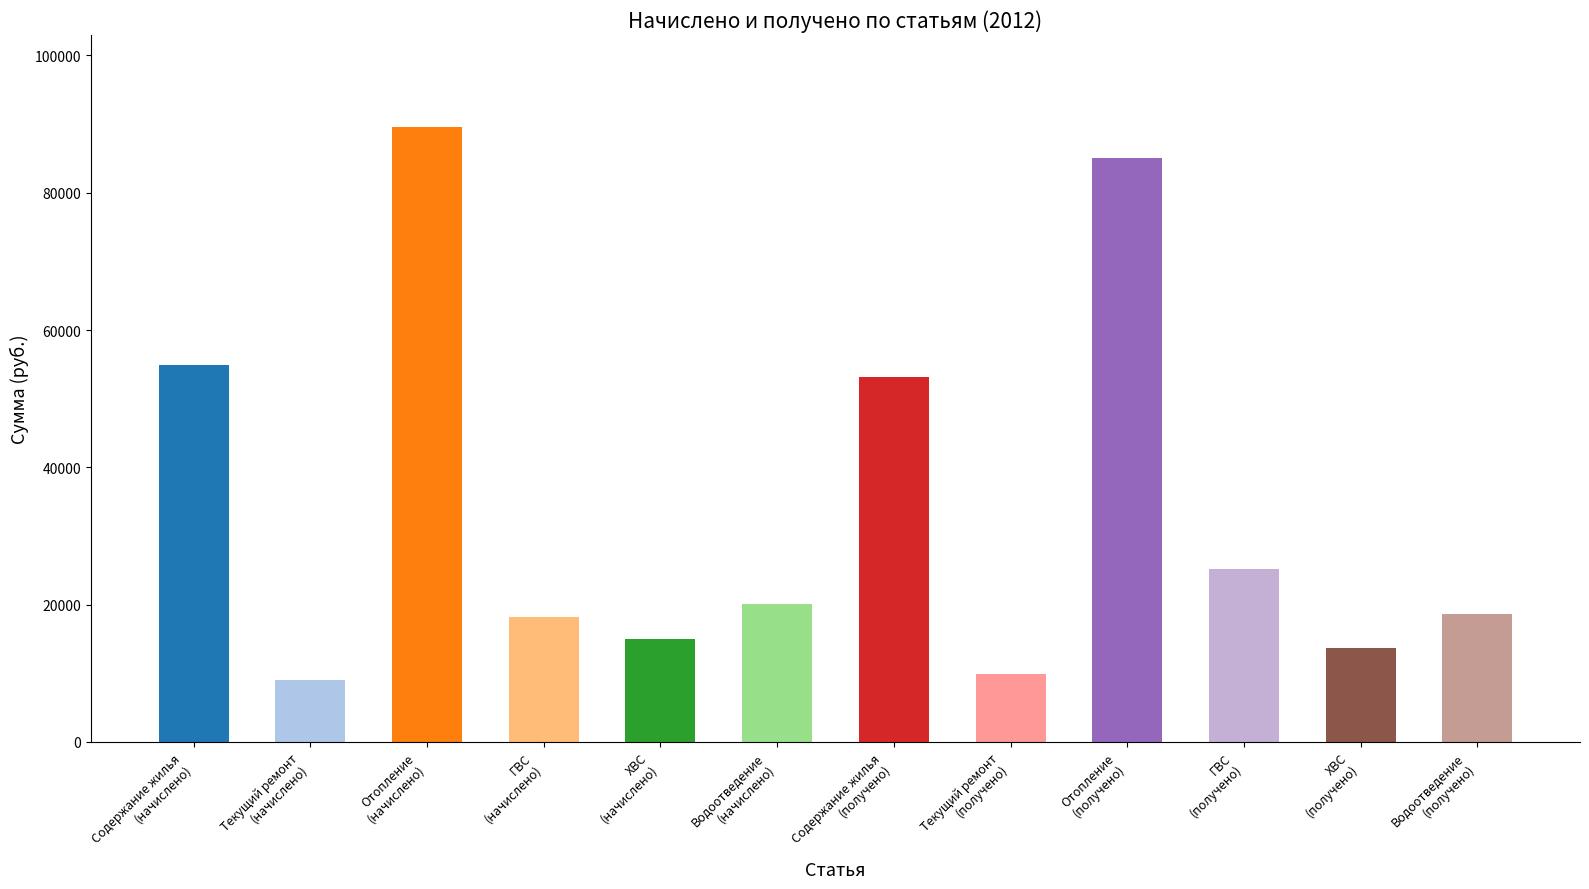

Between Водоотведение
(получено) and Содержание жилья
(получено), which is larger?

Содержание жилья
(получено)